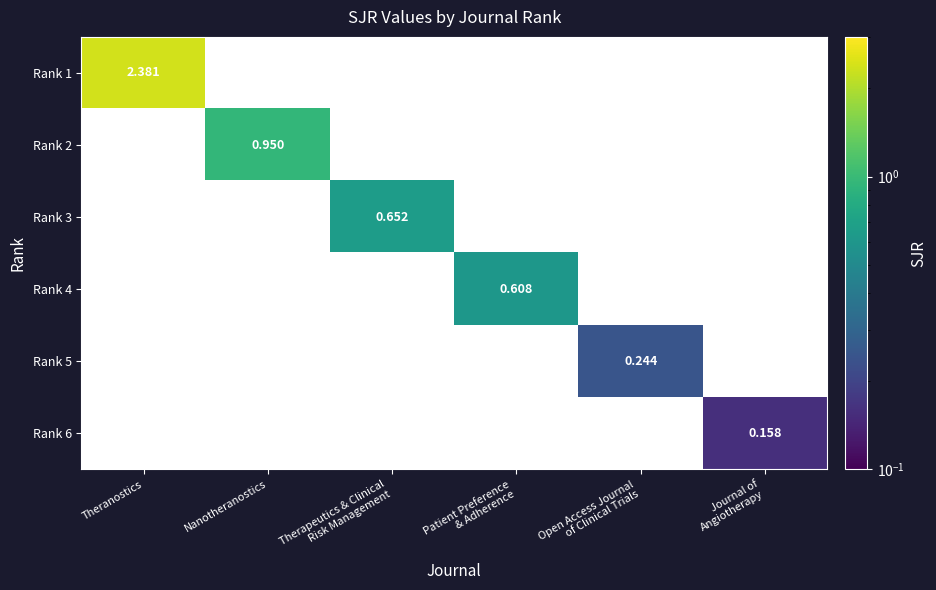

At how many categories does at least one series exceed 1?

1